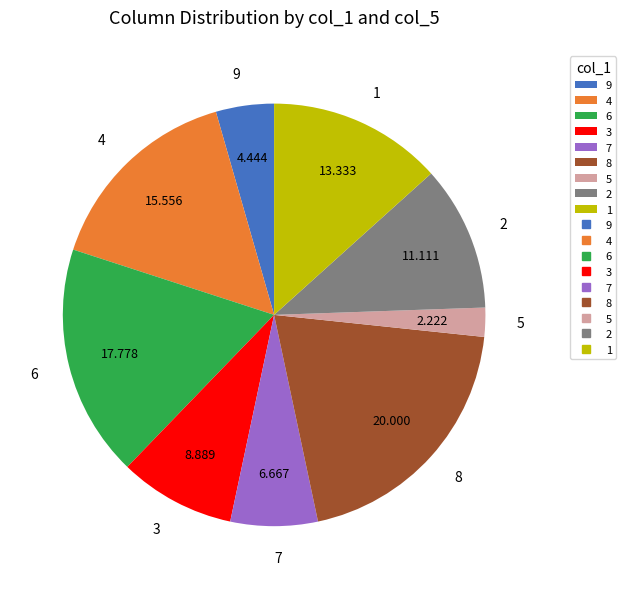

The 9 slice represents 4% of the pie. True or false?

True